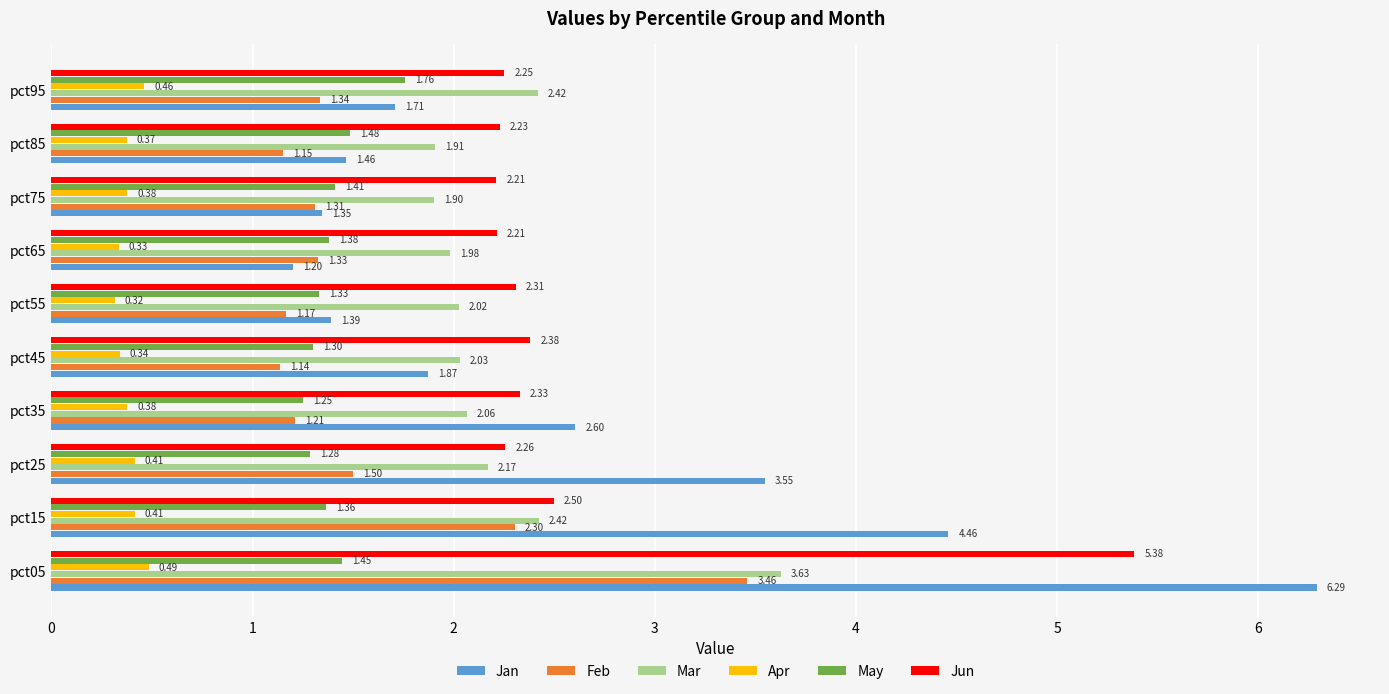

What is the difference between the maximum and minimum values in the Feb series?

2.3